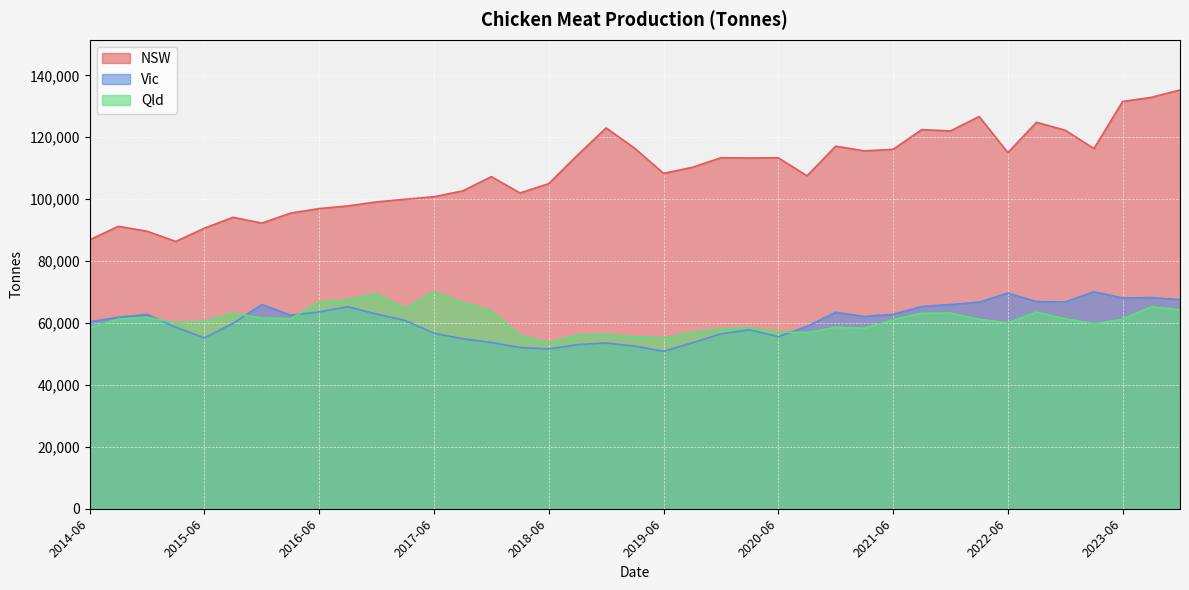

What is the value of the NSW point at the 9th from the left?

96964